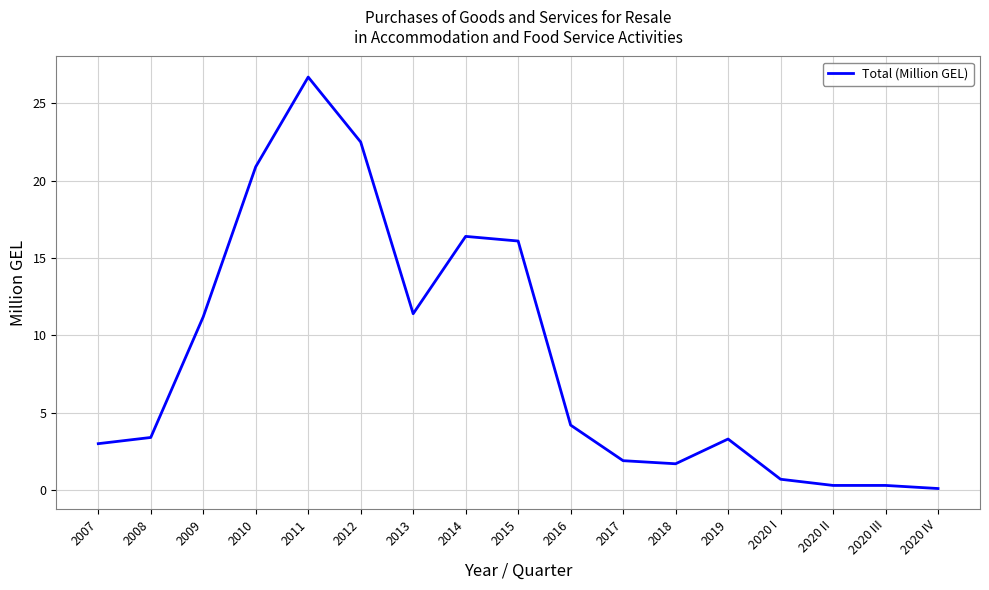

Which label corresponds to the largest value in the chart?

2011